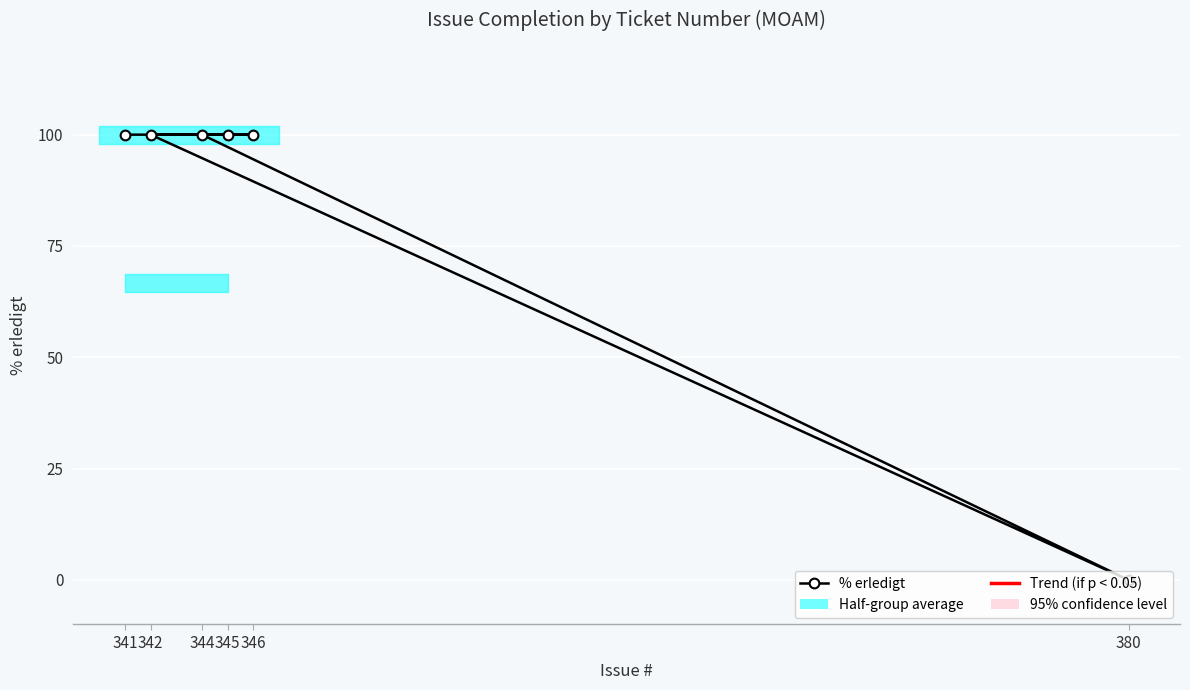

Approximately how many times larger is the value at 346 compared to 344?

1.0